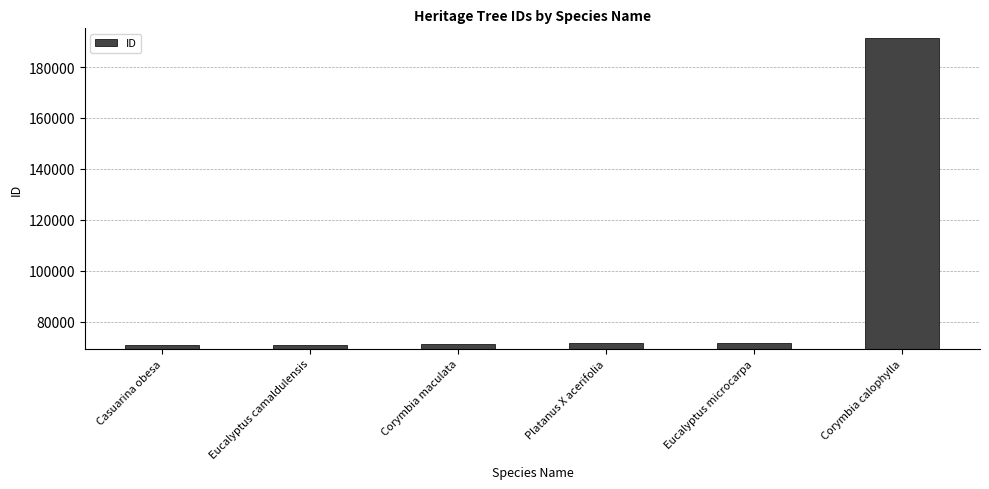

What is the sum of the values at Corymbia maculata and Eucalyptus camaldulensis?

141816